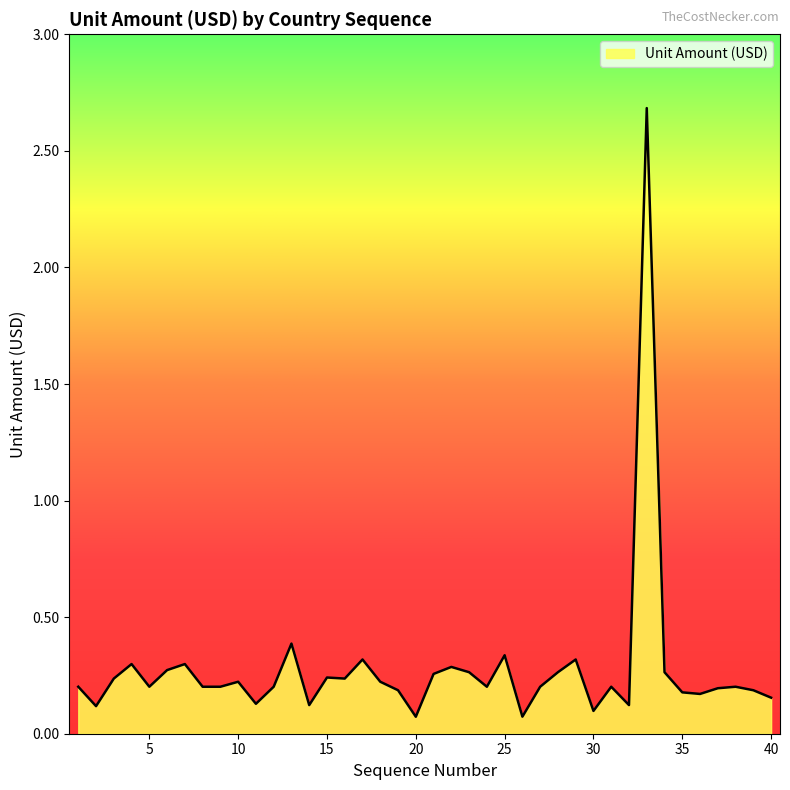

What is the difference between the maximum and minimum values?

2.6